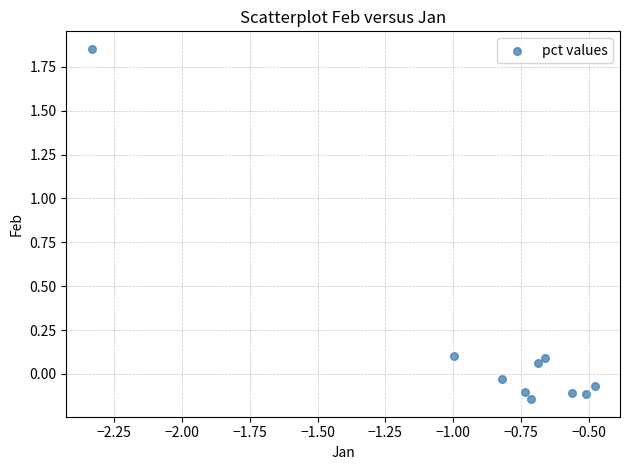

What is the range of Y values (max minus min)?

2.0